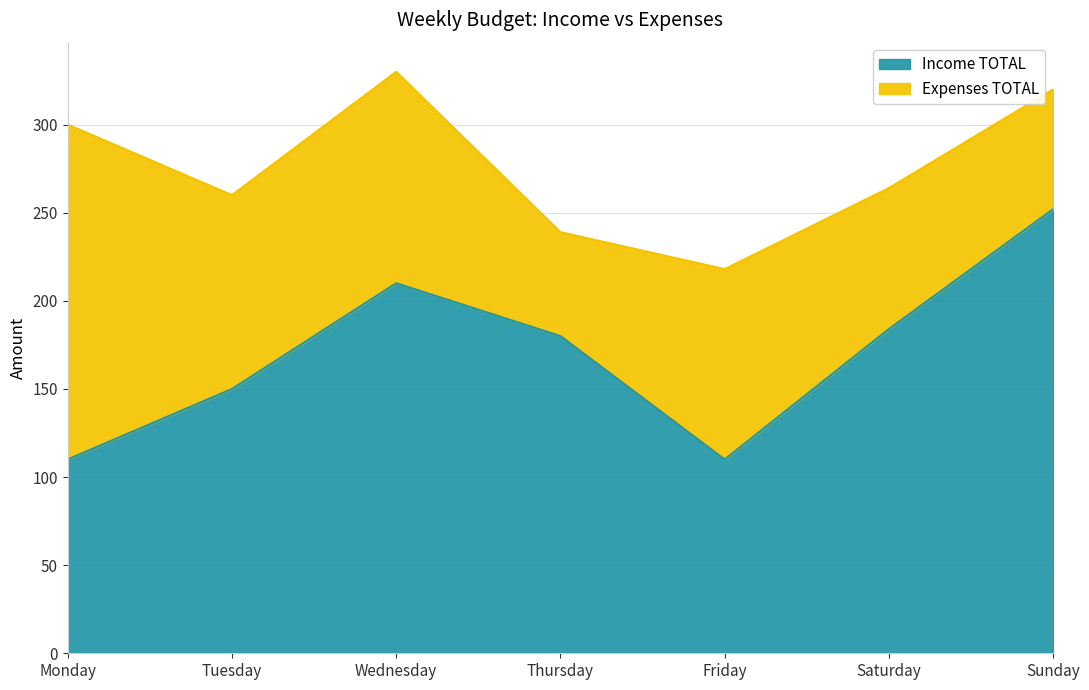

True or false: the data has more than 2 interior local peaks.

False